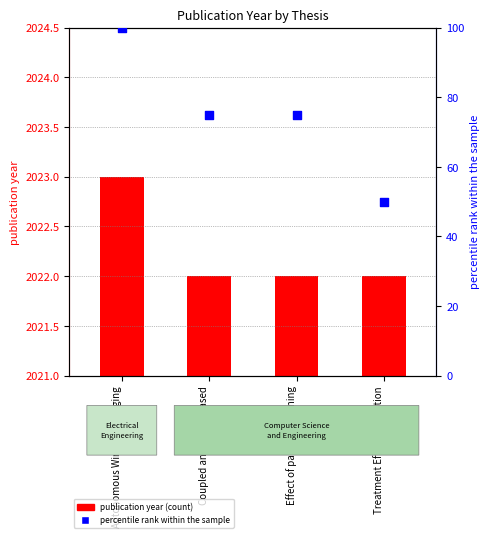

Which series contains the highest Y value?

percentile rank within the sample